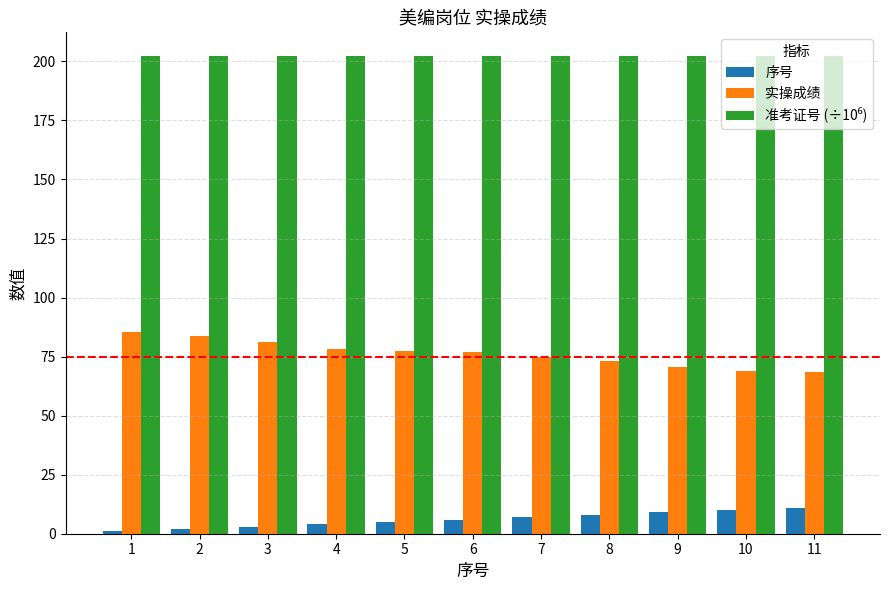

The value of 实操成绩 at 11 is 68.7. True or false?

True